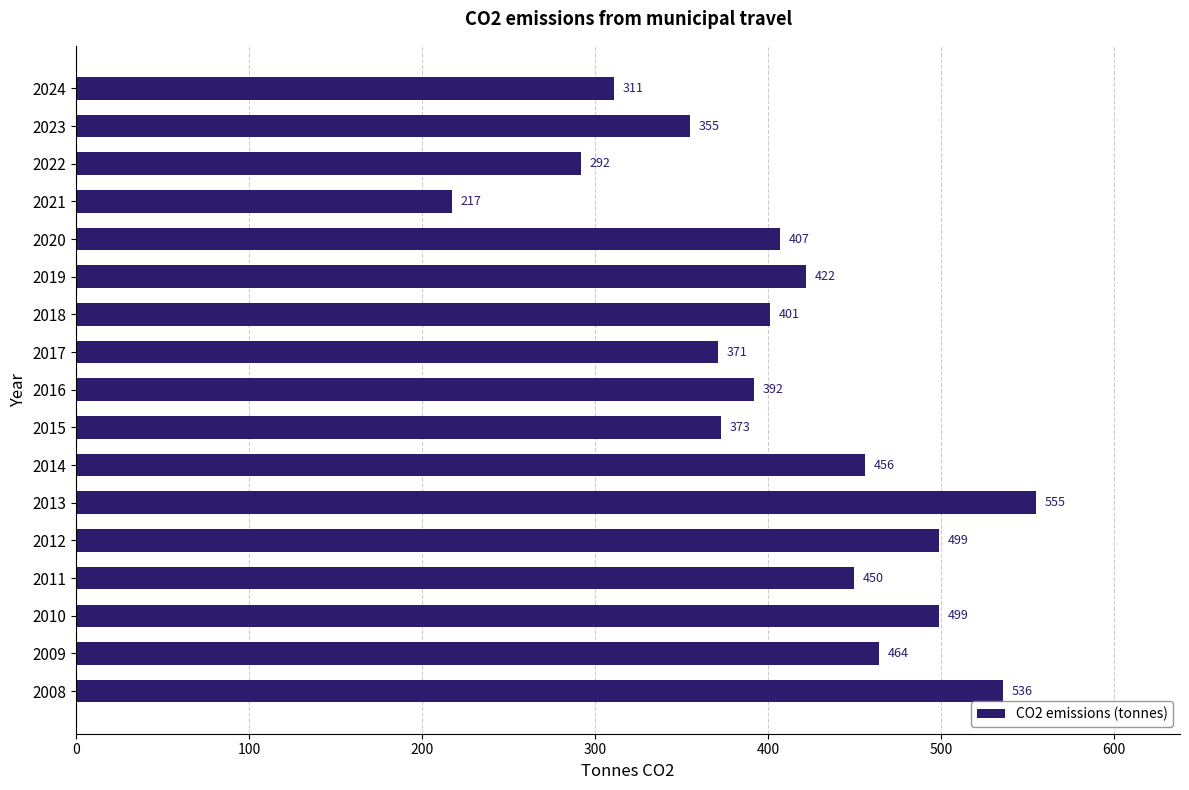

How many data points does each series have?

17